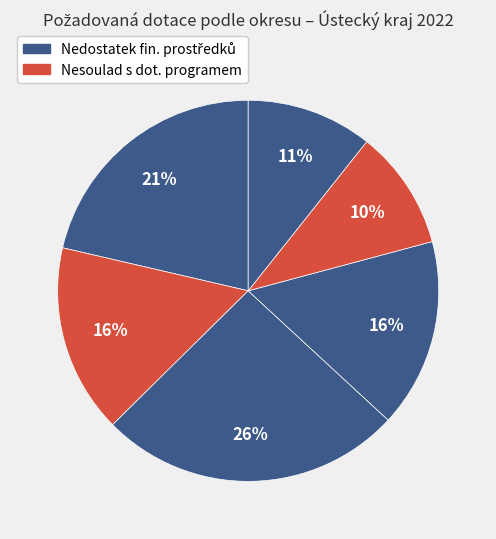

How many slices are in this pie chart?

6